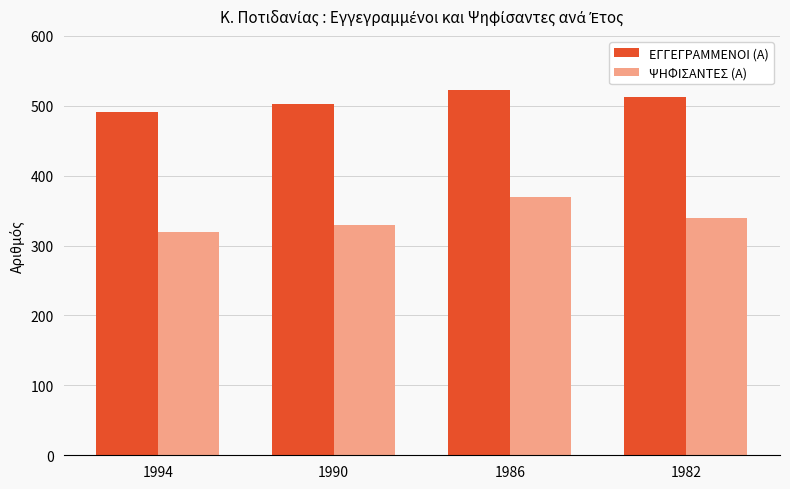

Reading left to right, list all the values displayed in this chart.

ΕΓΓΕΓΡΑΜΜΕΝΟΙ (Α): 1994=491	1990=503	1986=523	1982=512
ΨΗΦΙΣΑΝΤΕΣ (Α): 1994=319	1990=329	1986=370	1982=339